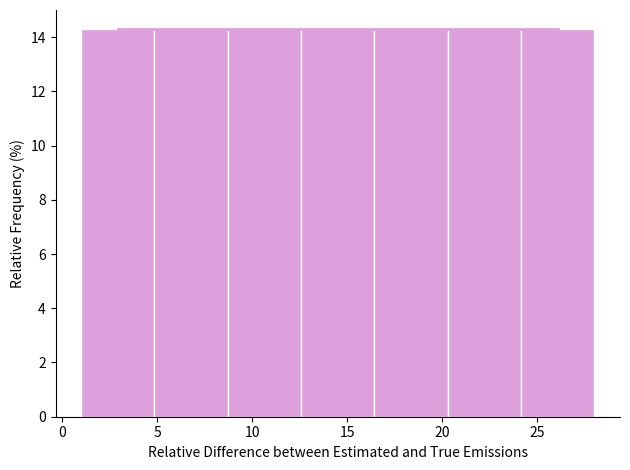

Reading left to right, list every bar in this chart as the range it spans on the x-axis followed by its height. Neither the bar edges nor the heights are printed on the chart, so give them approximately, as read against the axes.

1.0 to 5.0: 14.2
5.0 to 8.5: 14.2
8.5 to 12.5: 14.2
12.5 to 16.5: 14.2
16.5 to 20.5: 14.2
20.5 to 24.0: 14.2
24.0 to 28.0: 14.2